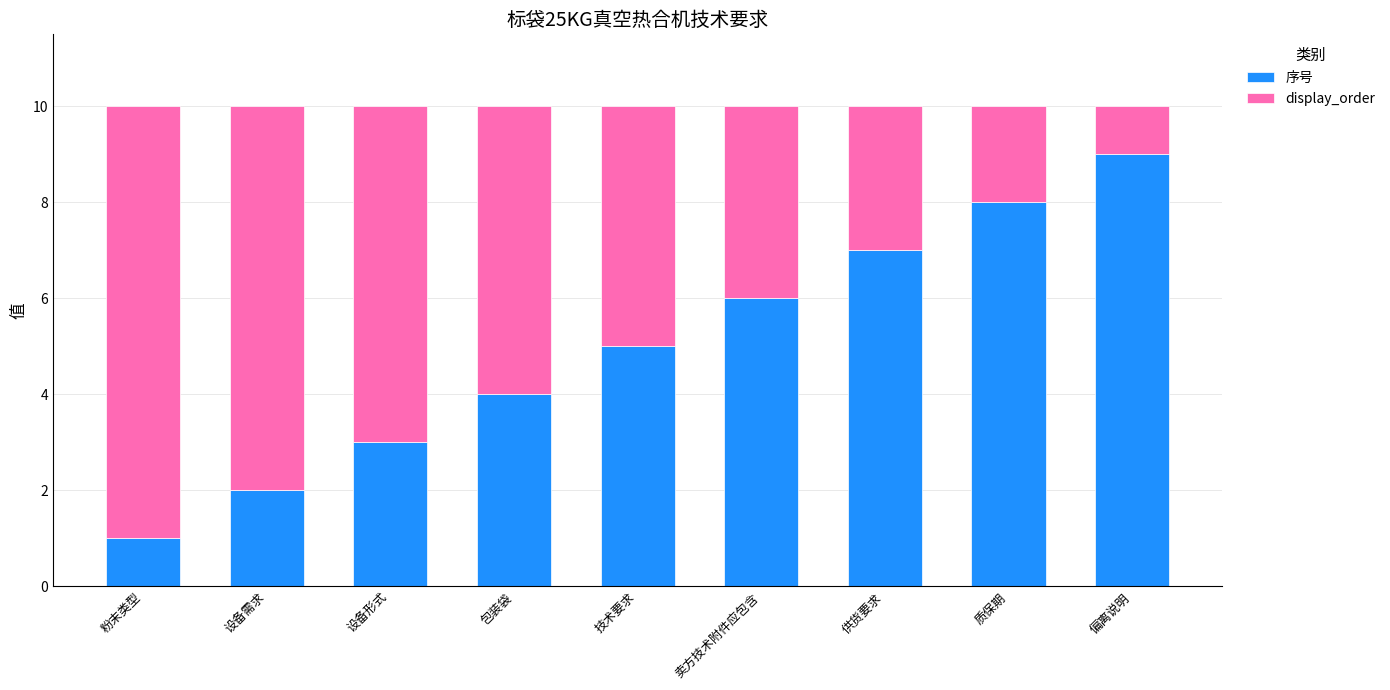

What is the total value across all series at 粉末类型?

10